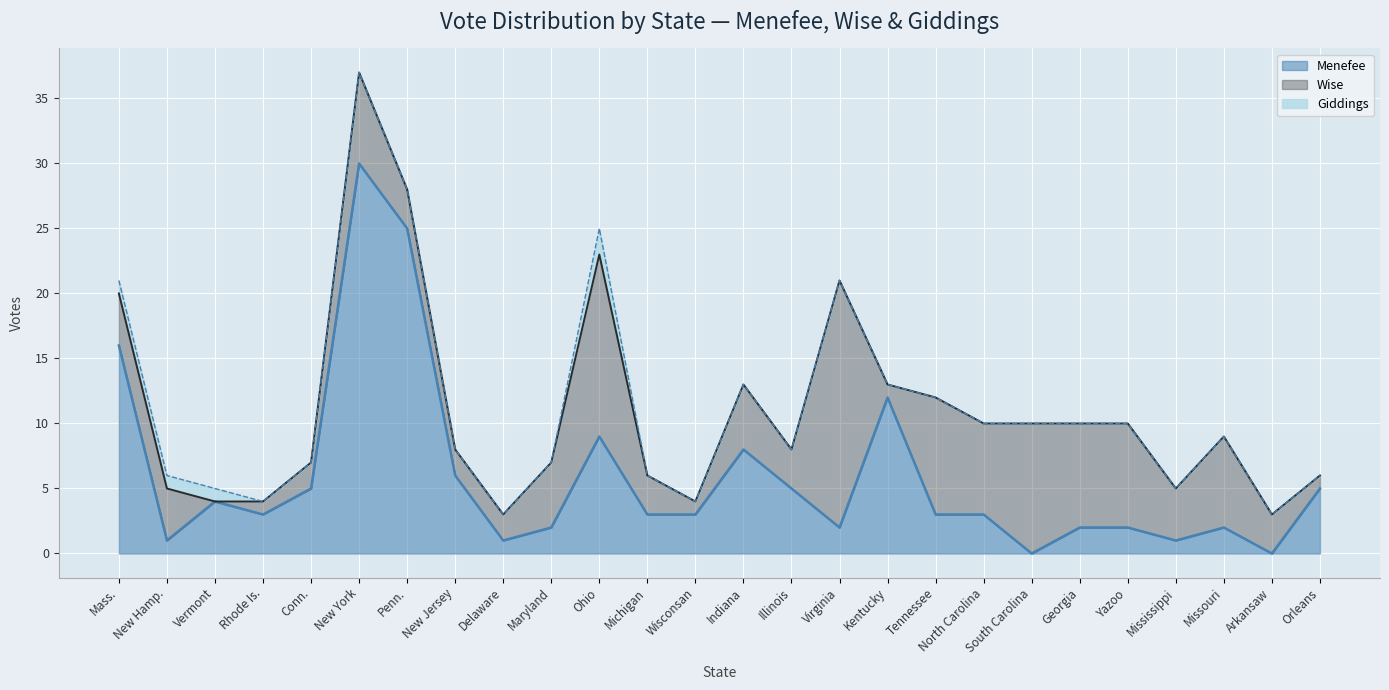

Which has a higher value, Rhode Is. or Missouri?

Rhode Is.